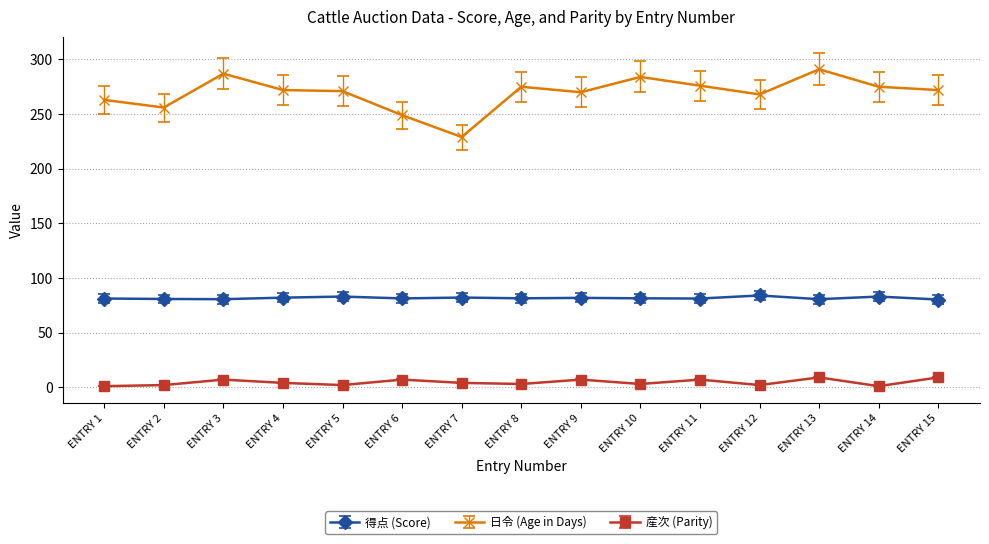

The 得点 (Score) series shows 80.6 at ENTRY 13. True or false?

True